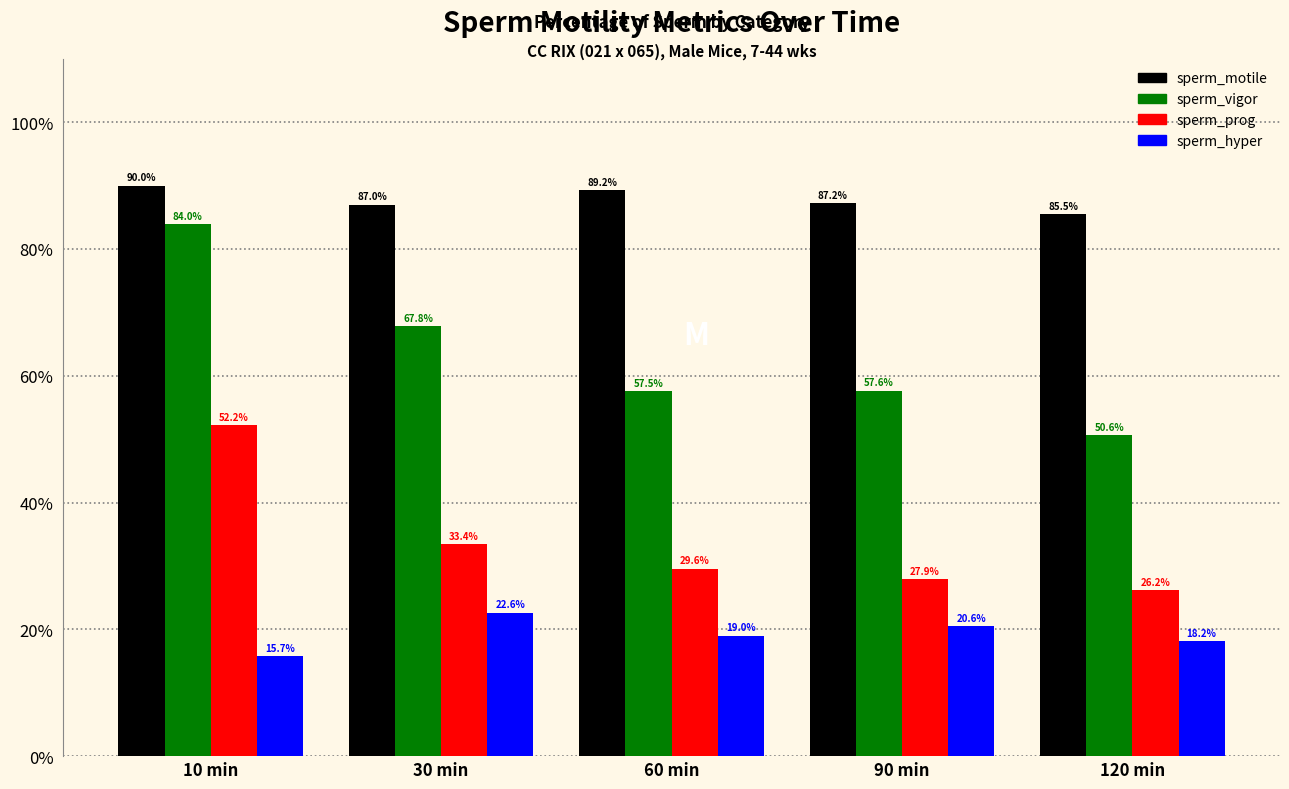

At which label is sperm_vigor closest to 67?

30 min